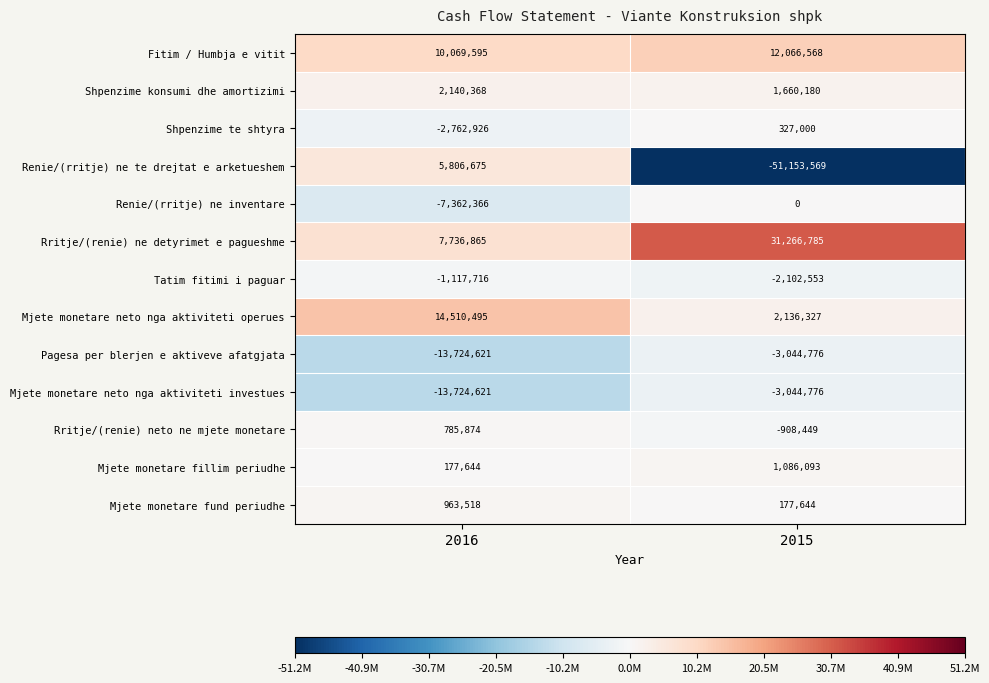

The Renie/(rritje) ne inventare series shows 0 at 2015. True or false?

True